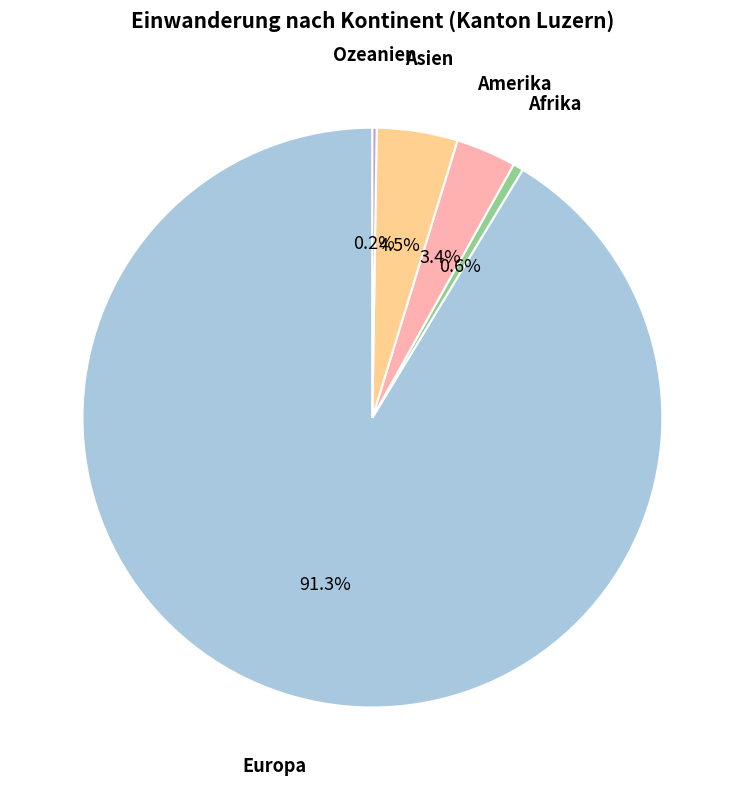

Is there a majority slice in this chart?

Yes